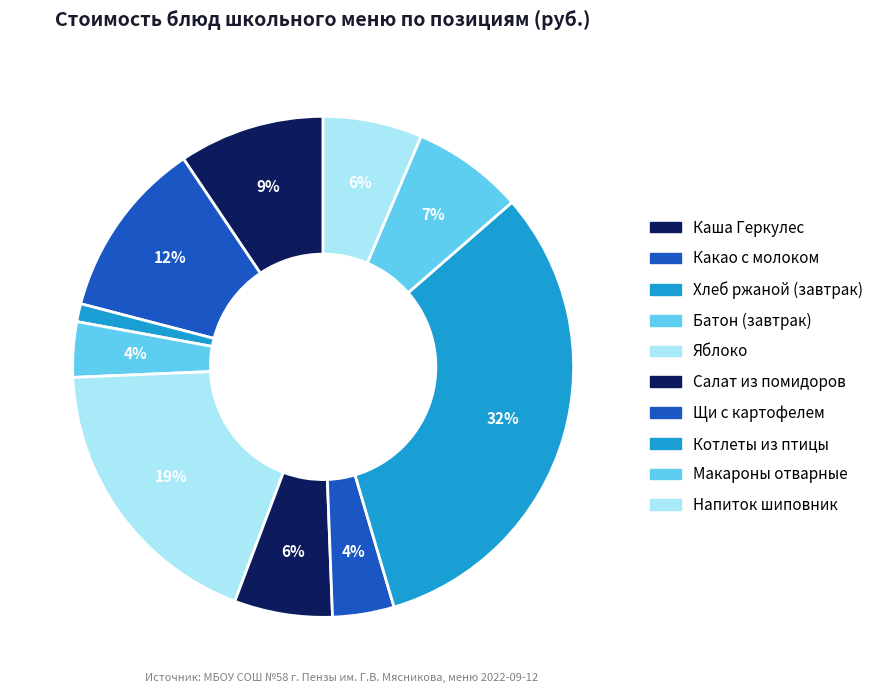

Which slice is the largest?

котлеты припущенные из птицы